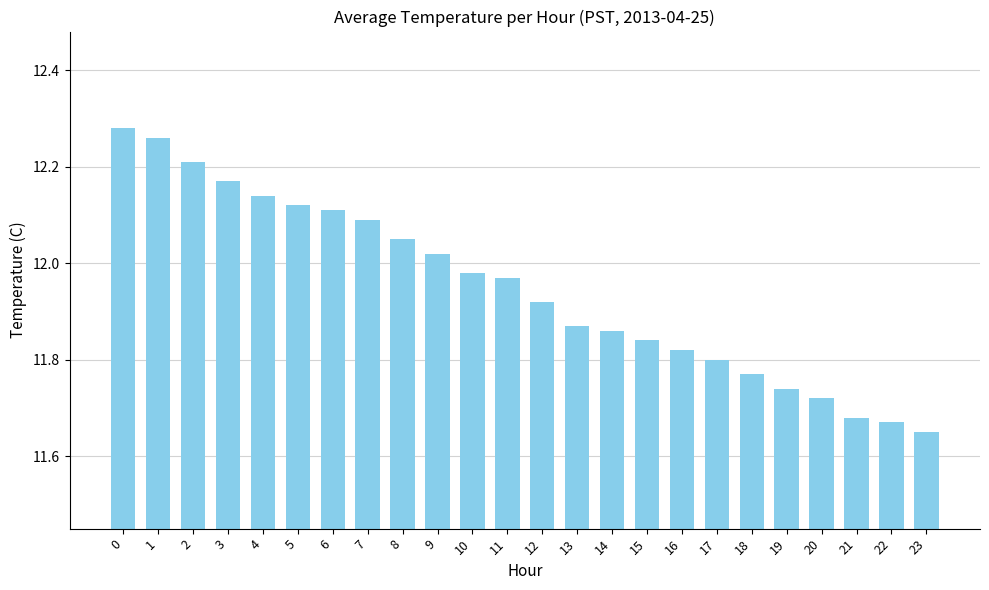

What is the difference between the maximum and second lowest values?

0.6